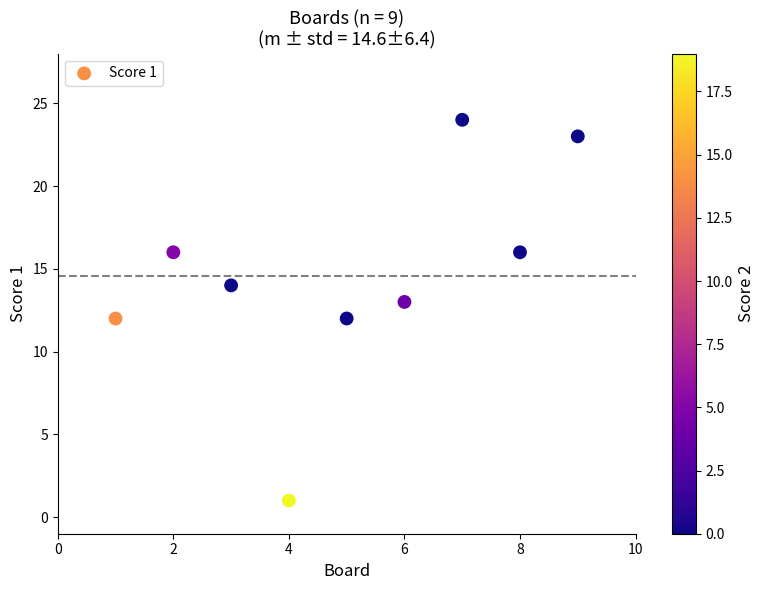

What is the range of X values (max minus min)?

8